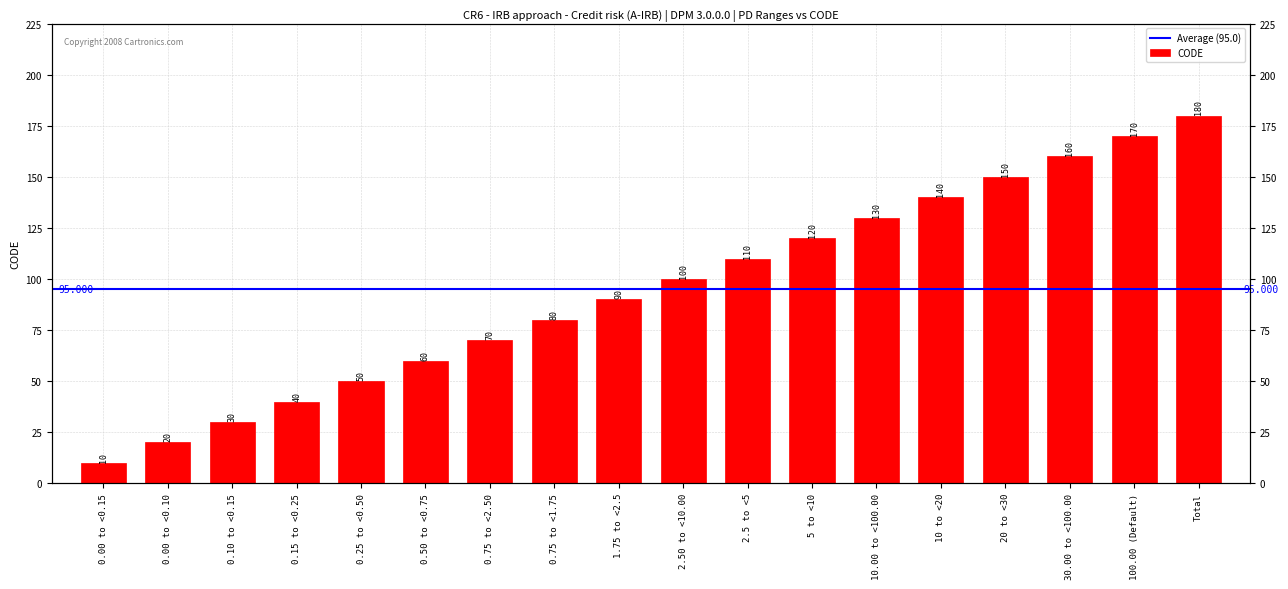

What is the label of the 12th bar from the left?

5 to <10